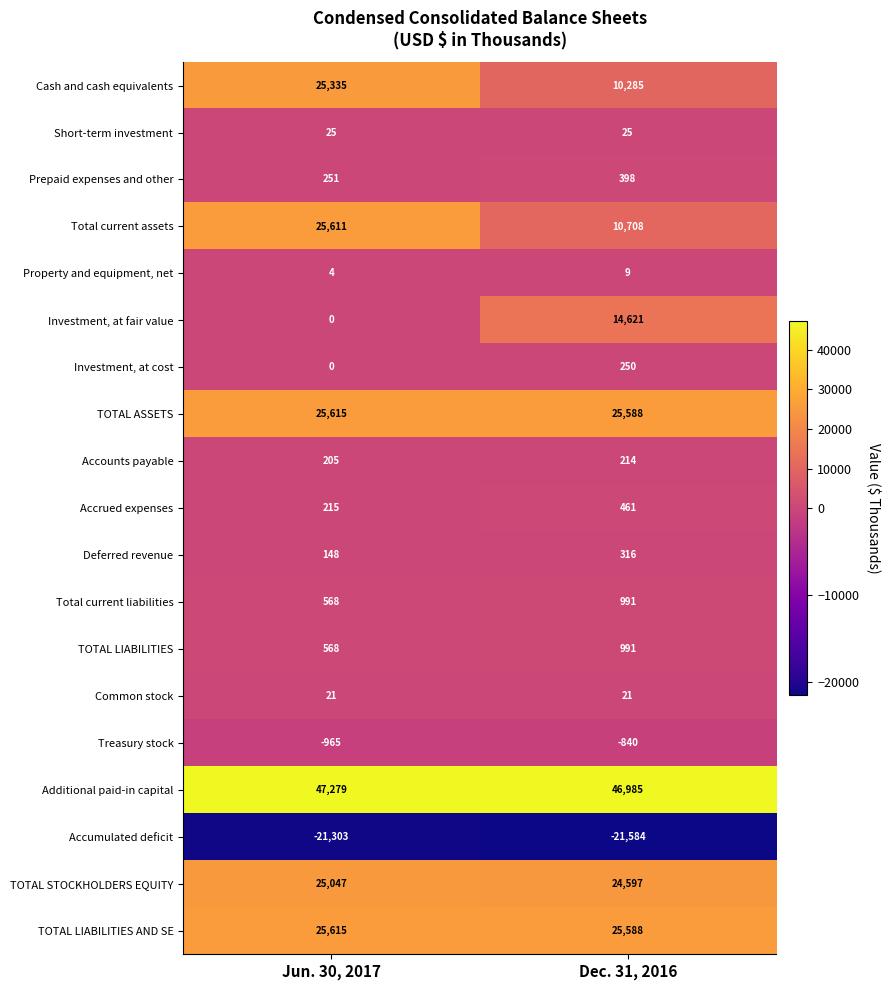

What is the approximate value of Total current assets at Jun. 30, 2017, to the nearest 10?

25610